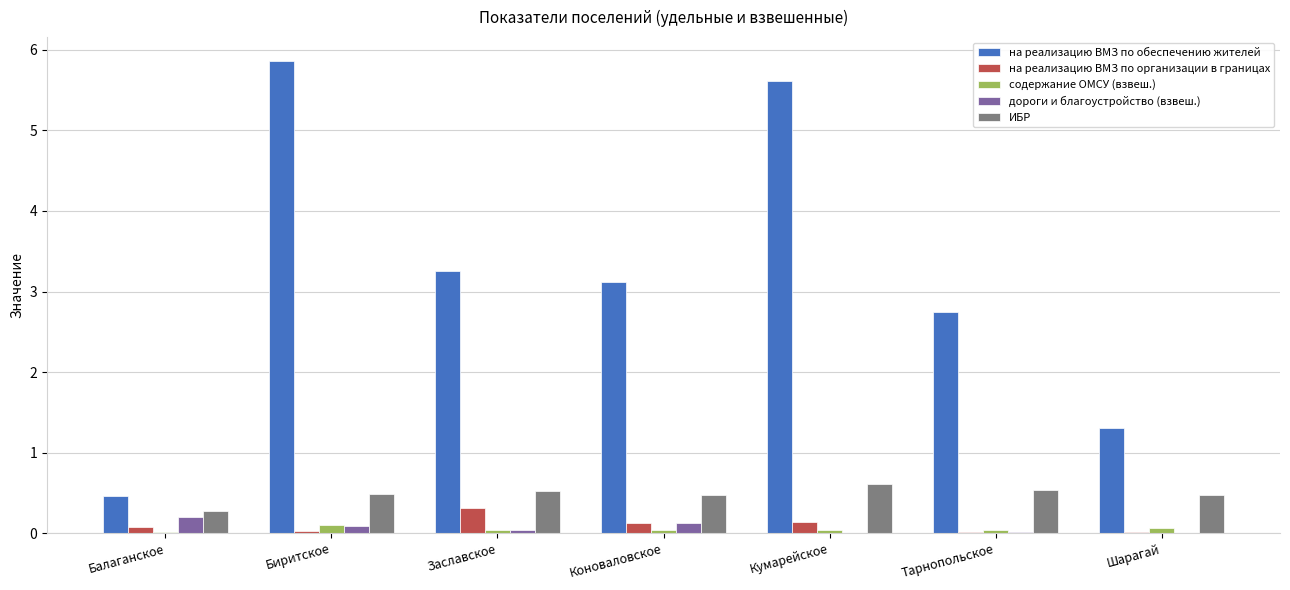

Is it true that на реализацию ВМЗ по обеспечению жителей equals 3.8 at Тарнопольское?

False